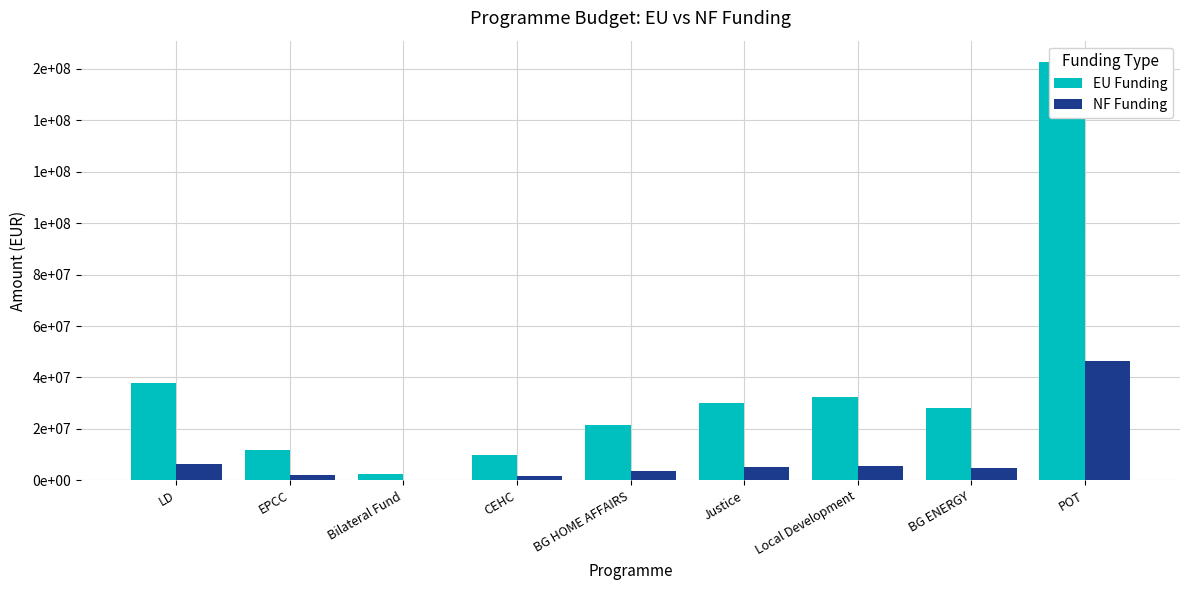

What is the value of the EU Funding bar at the 8th from the left?

28000000.0